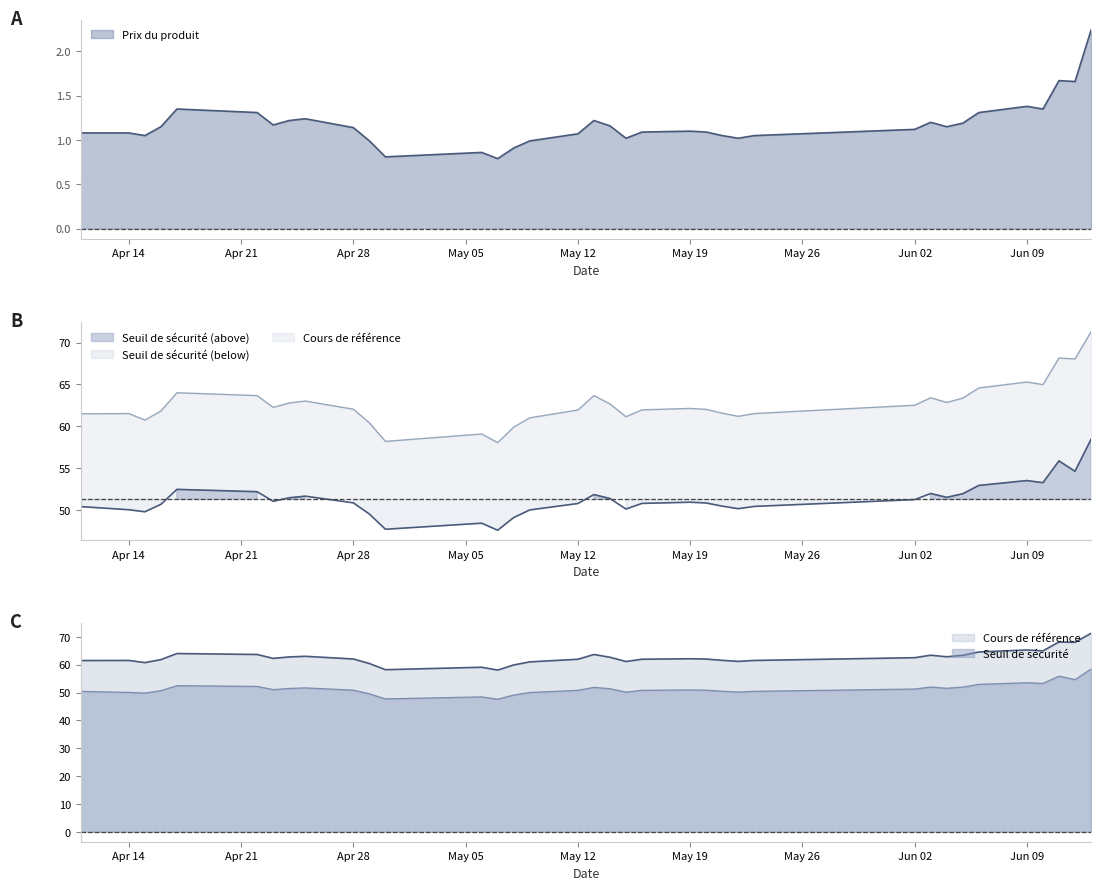

True or false: Cours de référence and Prix du produit cross at least once.

False